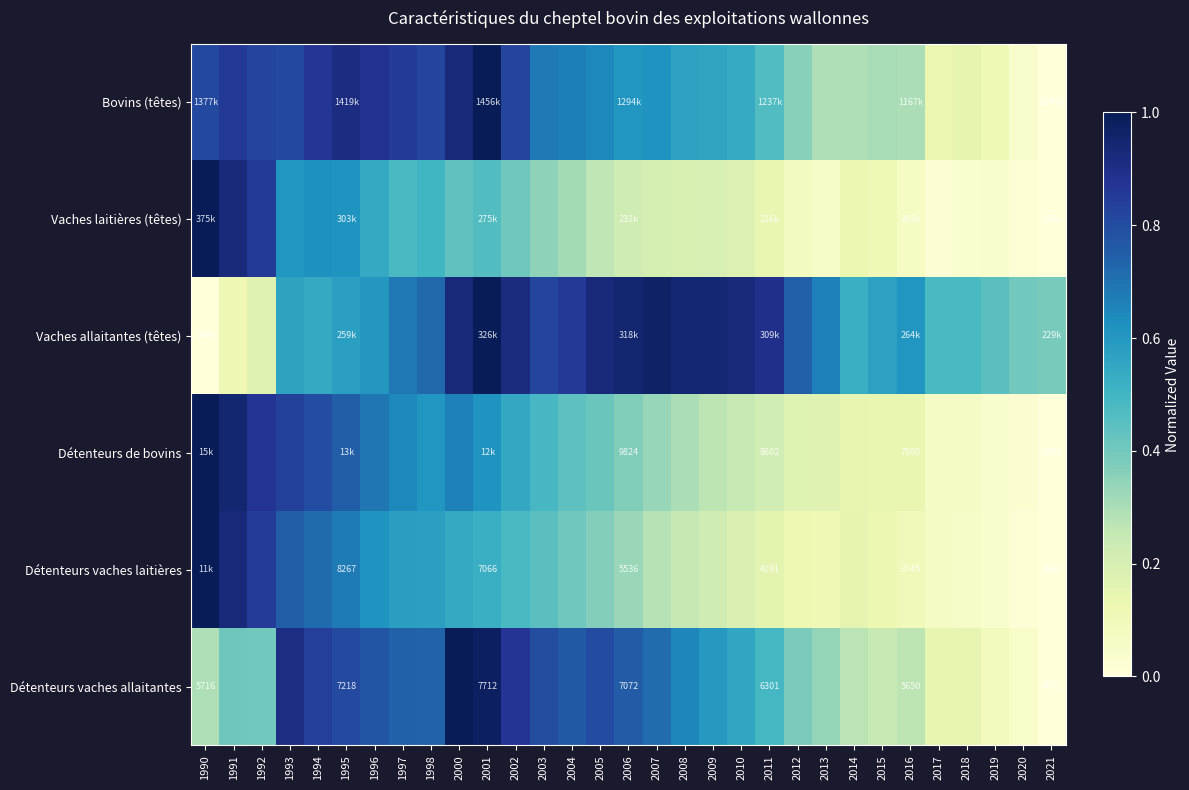

Which series has the largest range (max minus min)?

Bovins (têtes)